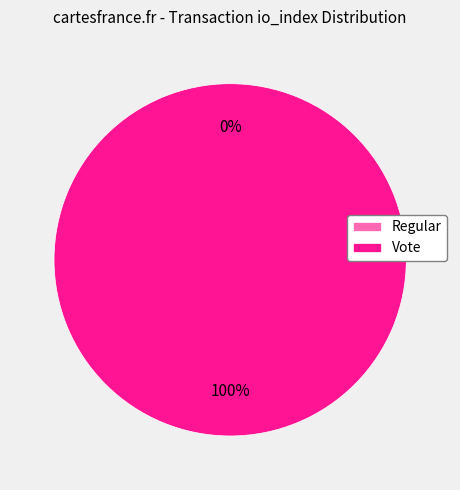

To the nearest percent, what is the average slice percentage?

50%